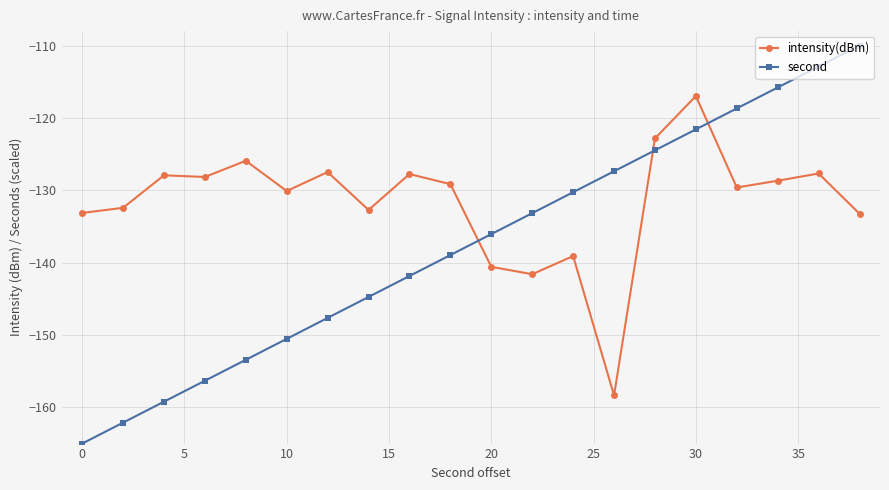

Rank the series by their average value, from lowest to highest.

second, intensity(dBm)